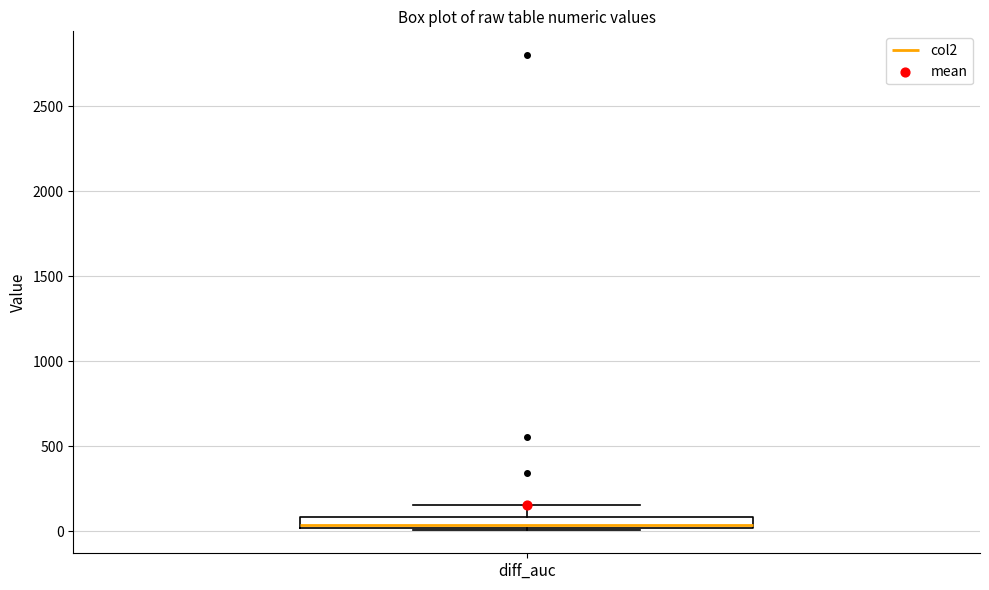

Where is the upper edge of the box for diff_auc on the y-axis? The values are not printed on the chart, so give them approximately, as read against the axis.

100